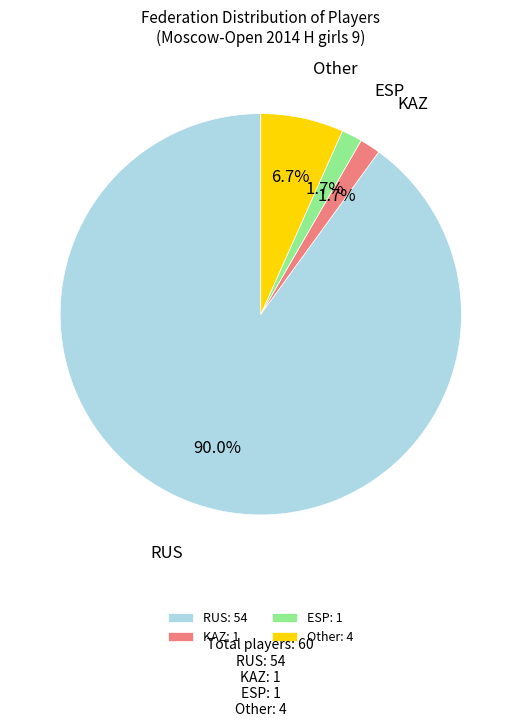

Count the number of slices in the pie.

4